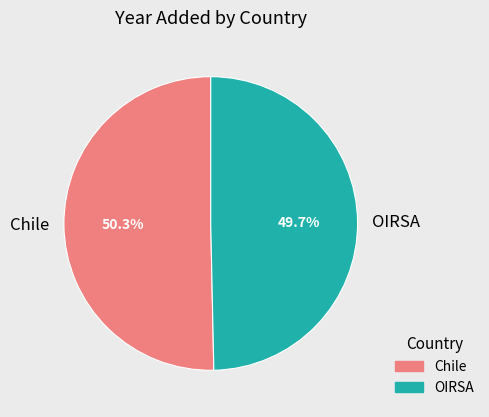

Which slice is the smallest?

OIRSA